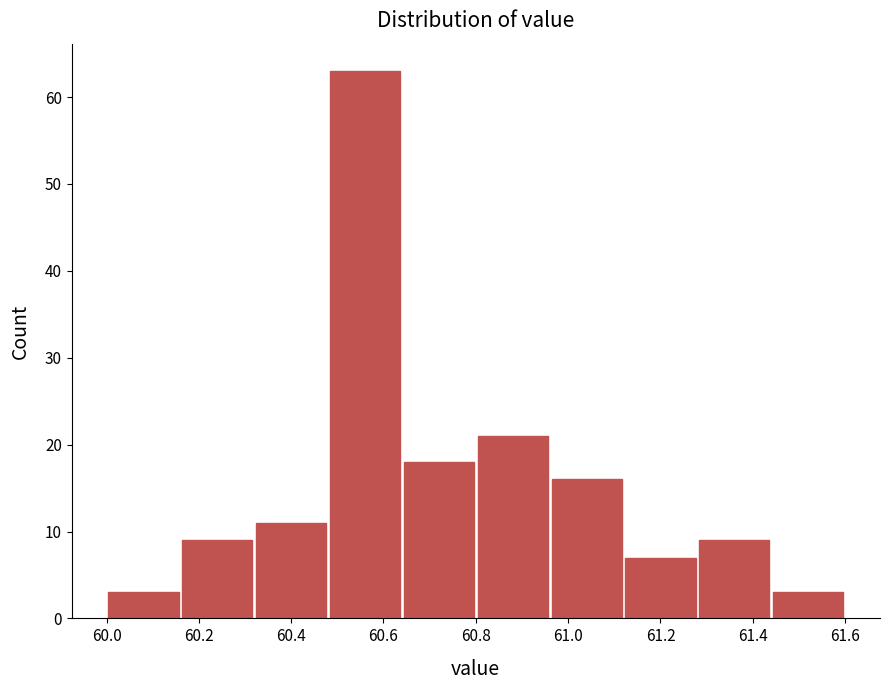

Reading left to right, list every bar in this chart as the range it spans on the x-axis followed by its height. The values are not printed on the chart, so give them approximately, as read against the axis.

60.00 to 60.16: 3
60.16 to 60.32: 9
60.32 to 60.48: 11
60.48 to 60.64: 63
60.64 to 60.80: 18
60.80 to 60.96: 21
60.96 to 61.12: 16
61.12 to 61.28: 7
61.28 to 61.44: 9
61.44 to 61.60: 3